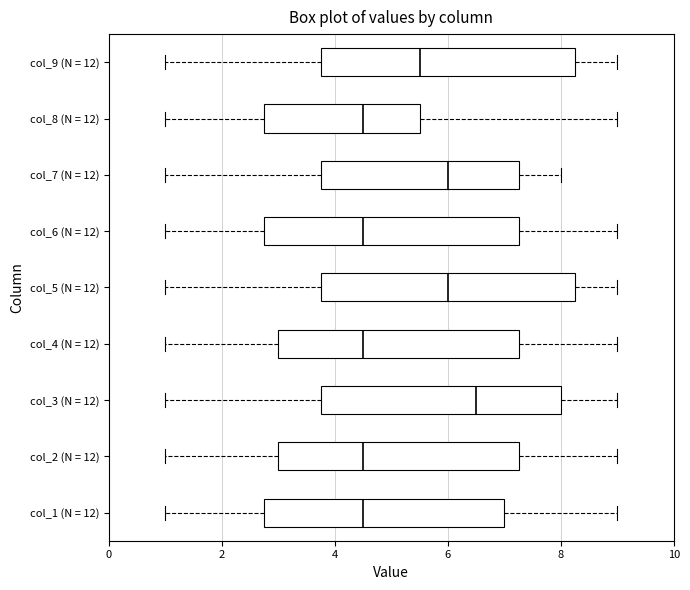

Reading bottom to top, read every box against the x-axis: the position of its median line, the range the box covers, and the ends of its whiskers. The values are not printed on the chart, so give them approximately, as read against the axis.

col_1 (N = 12): median 4.6, box 2.8 to 7.0, whiskers 1.0 to 9.0
col_2 (N = 12): median 4.6, box 3.0 to 7.2, whiskers 1.0 to 9.0
col_3 (N = 12): median 6.6, box 3.8 to 8.0, whiskers 1.0 to 9.0
col_4 (N = 12): median 4.6, box 3.0 to 7.2, whiskers 1.0 to 9.0
col_5 (N = 12): median 6.0, box 3.8 to 8.2, whiskers 1.0 to 9.0
col_6 (N = 12): median 4.6, box 2.8 to 7.2, whiskers 1.0 to 9.0
col_7 (N = 12): median 6.0, box 3.8 to 7.2, whiskers 1.0 to 8.0
col_8 (N = 12): median 4.6, box 2.8 to 5.6, whiskers 1.0 to 9.0
col_9 (N = 12): median 5.6, box 3.8 to 8.2, whiskers 1.0 to 9.0